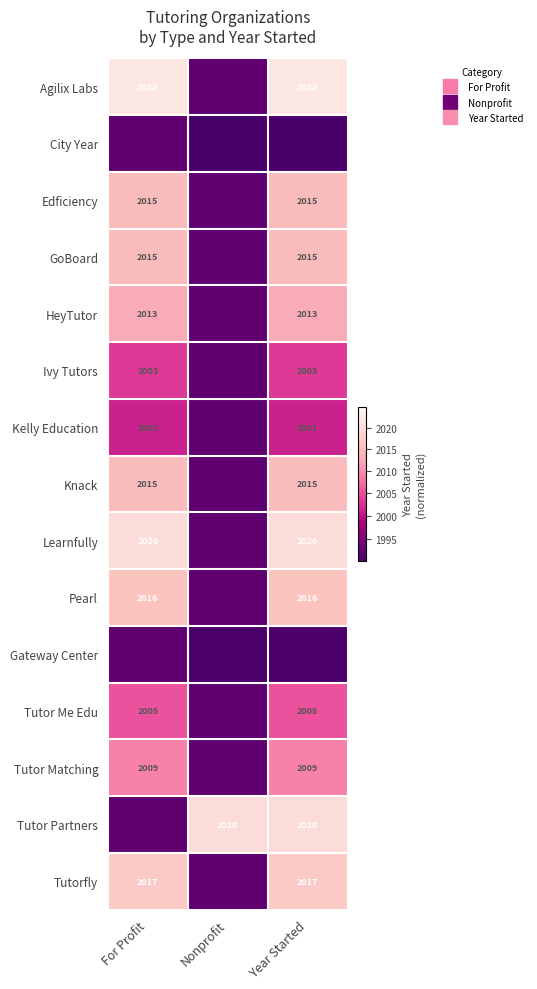

The Knack series shows 0.2 at Year Started. True or false?

False